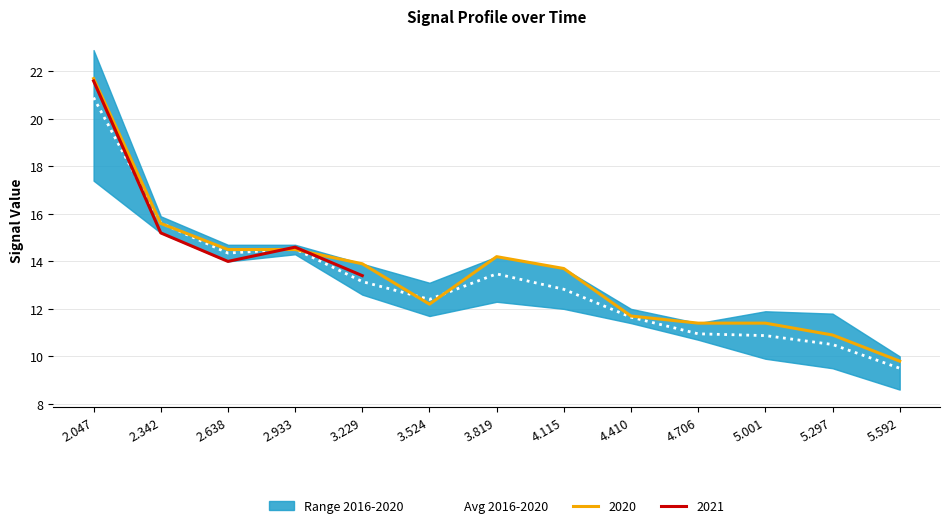

What is the label of the 6th point from the left?

3.524